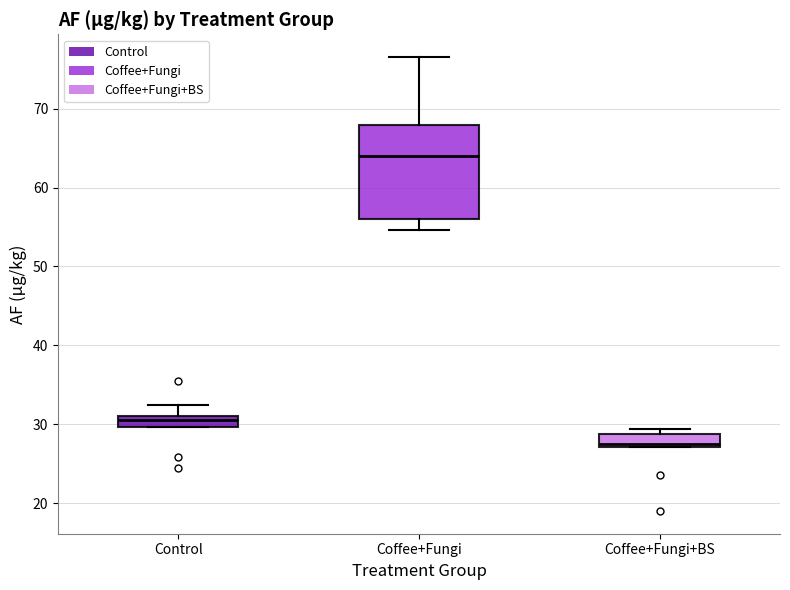

Which box is the tallest, from its lower edge to its upper edge?

Coffee+Fungi